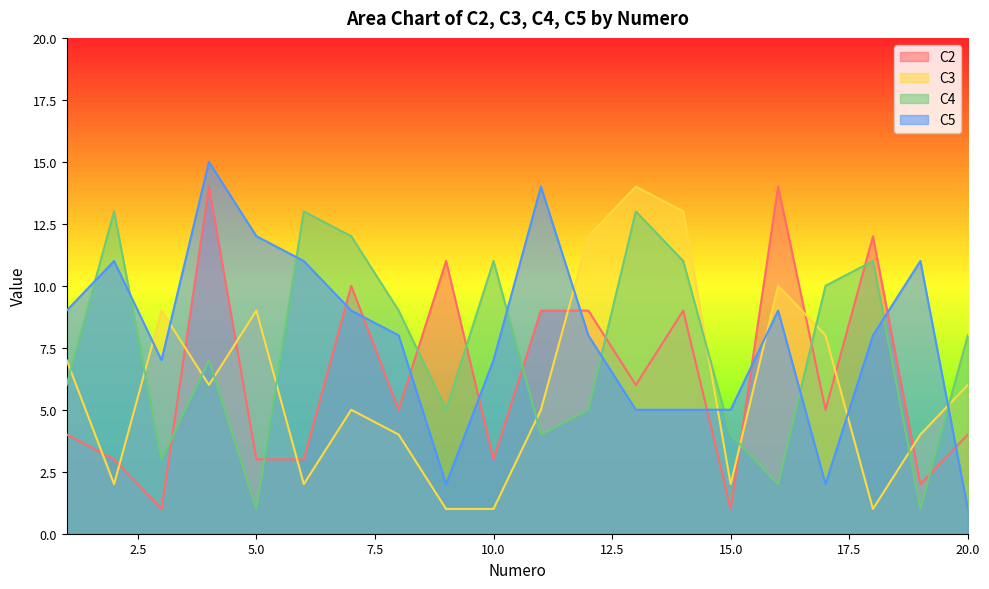

The value of C2 at 14 is 14. True or false?

False